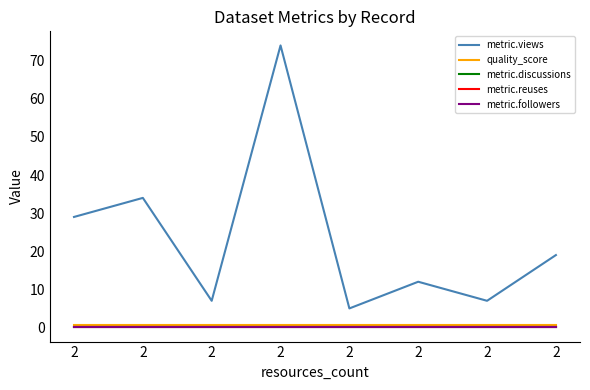

True or false: quality_score and metric.discussions intersect in this chart.

False